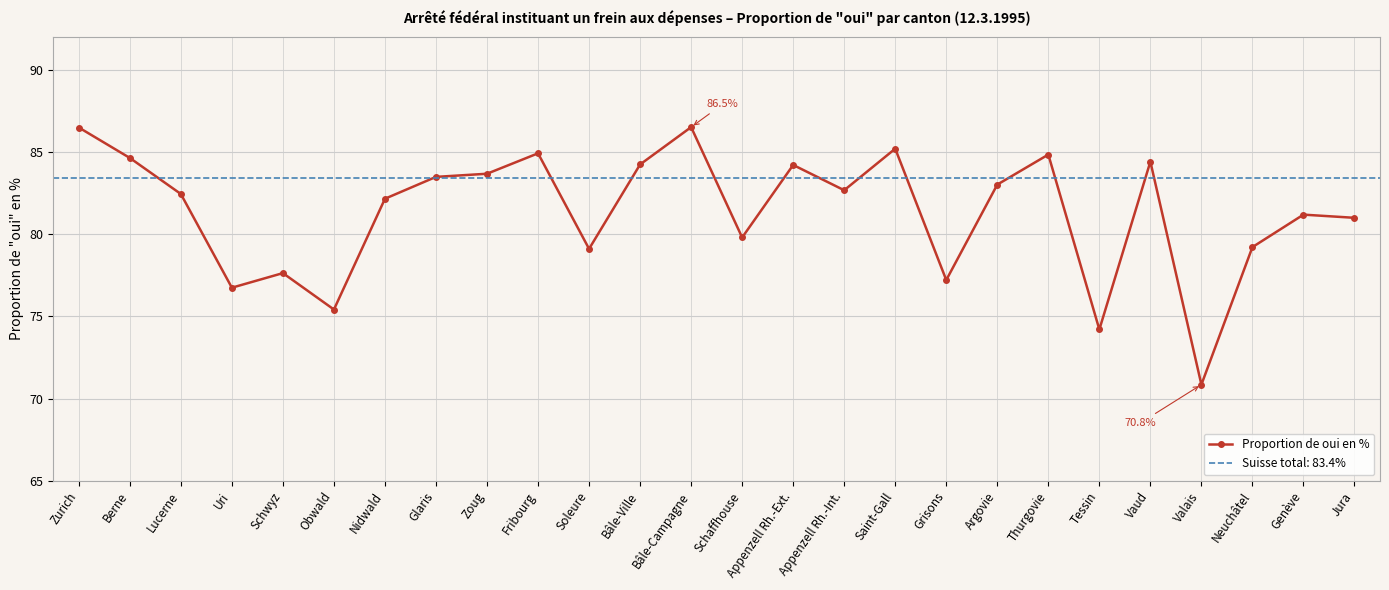

How many lines are shown in the chart?

1